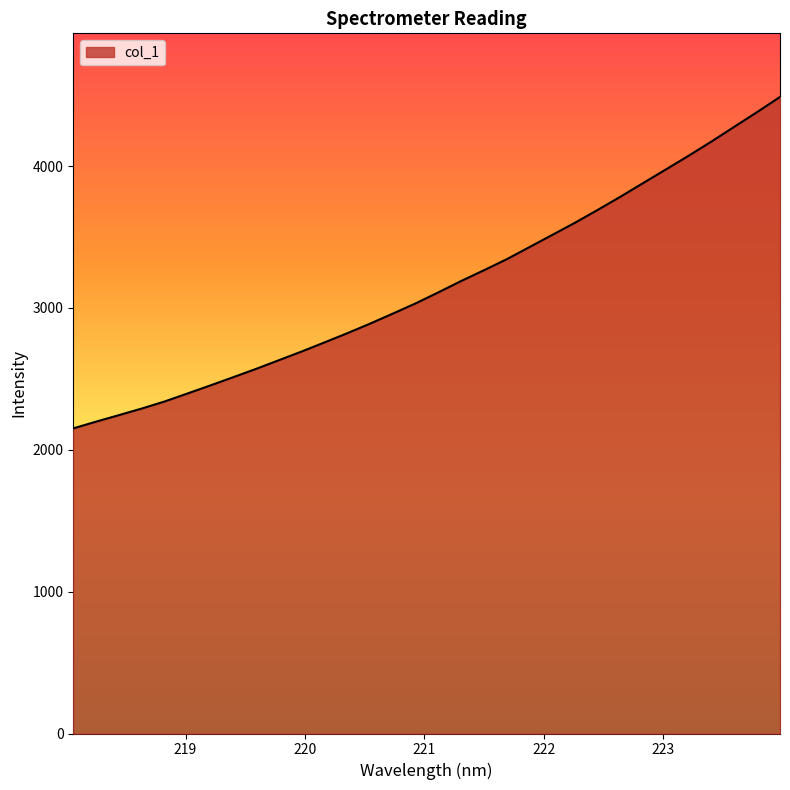

What is the minimum value shown in the chart?

2151.0